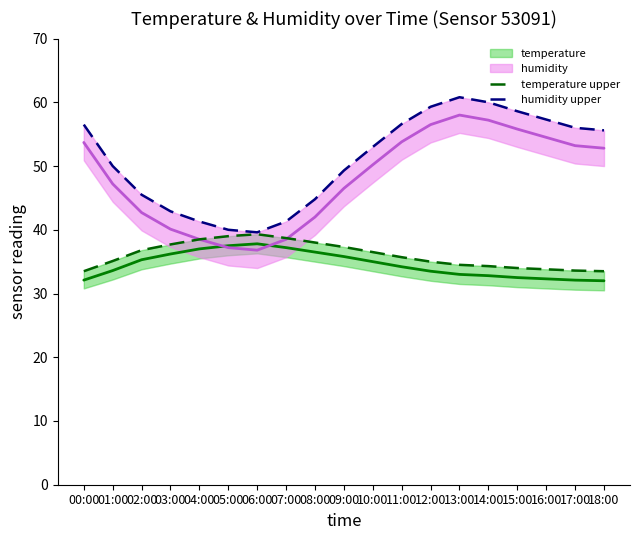

True or false: temperature upper and humidity upper intersect in this chart.

False